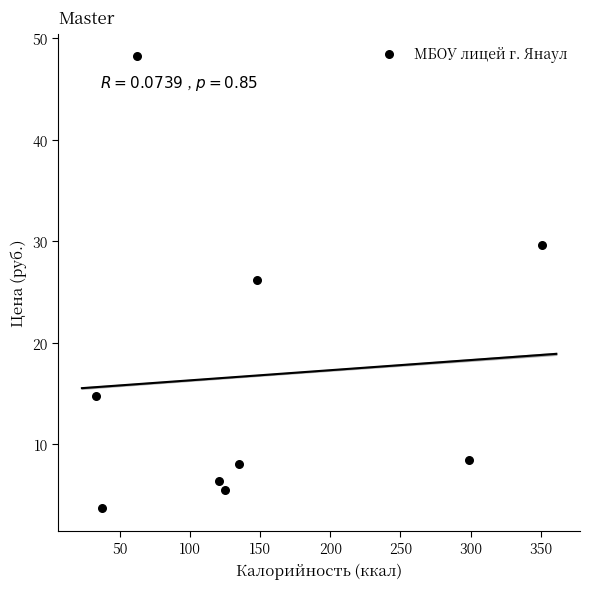

What Y value in the scatter plot is closest to 25?

26.2